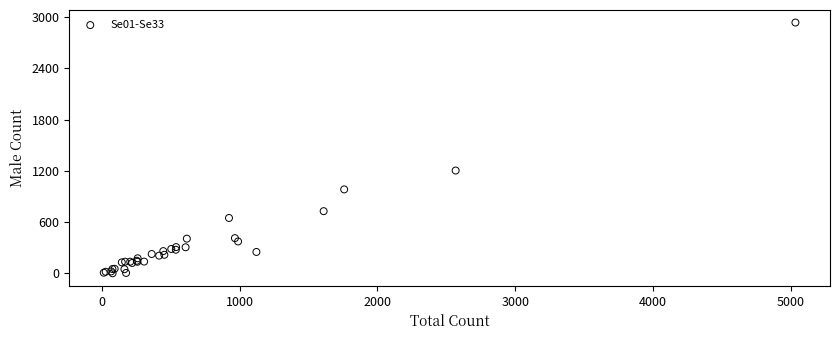

What Y value in the scatter plot is closest to 1469?

1204